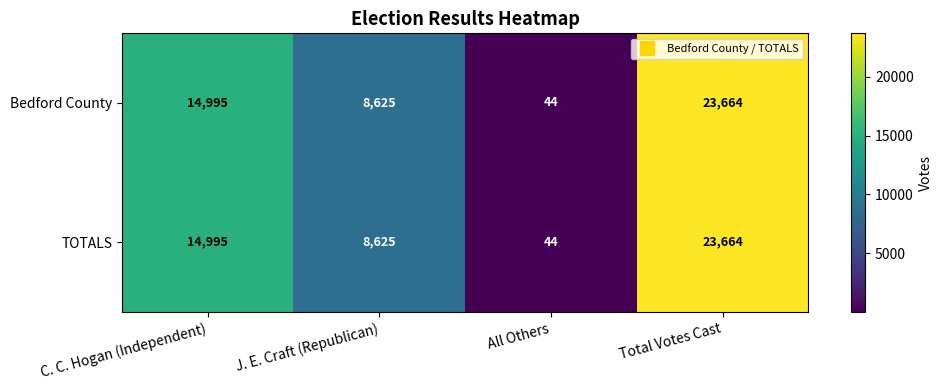

How many categories are shown in the chart?

4